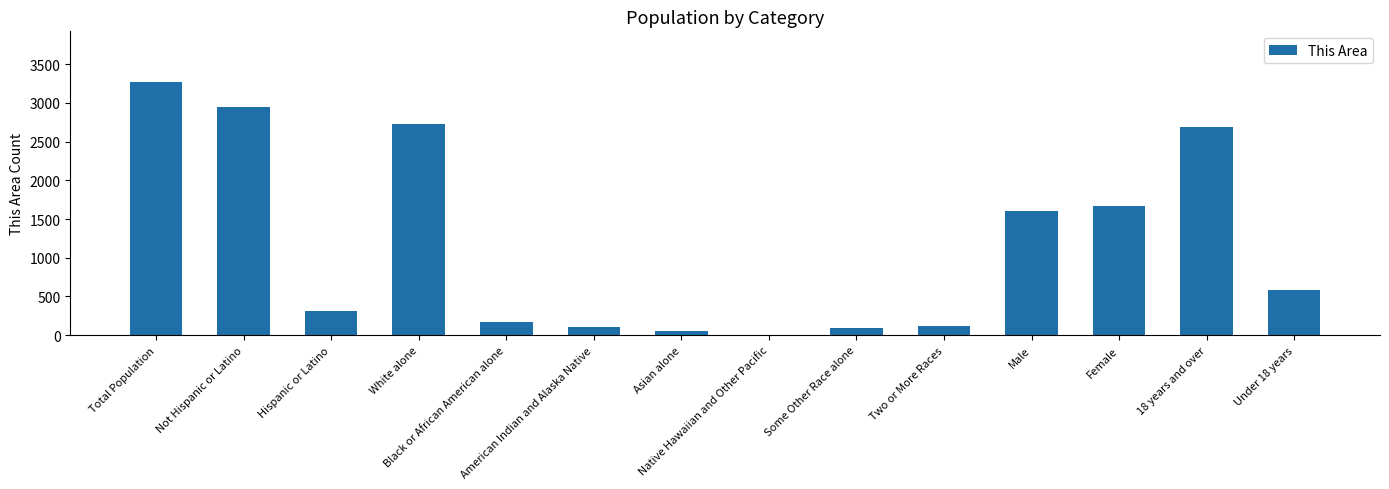

What is the approximate value at American Indian and Alaska Native, to the nearest 10?

100